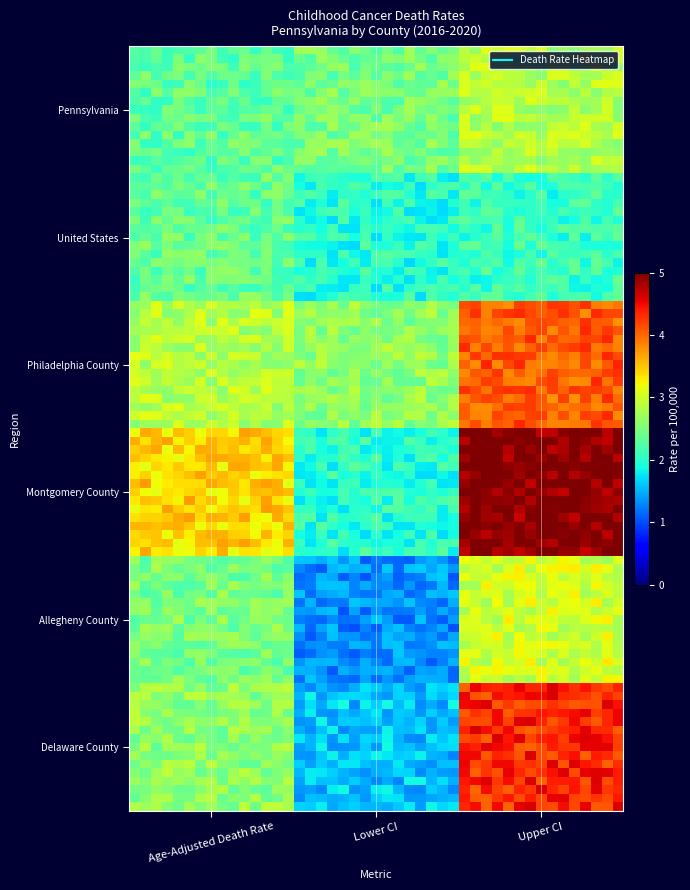

Which series has the widest spread of values?

Delaware County